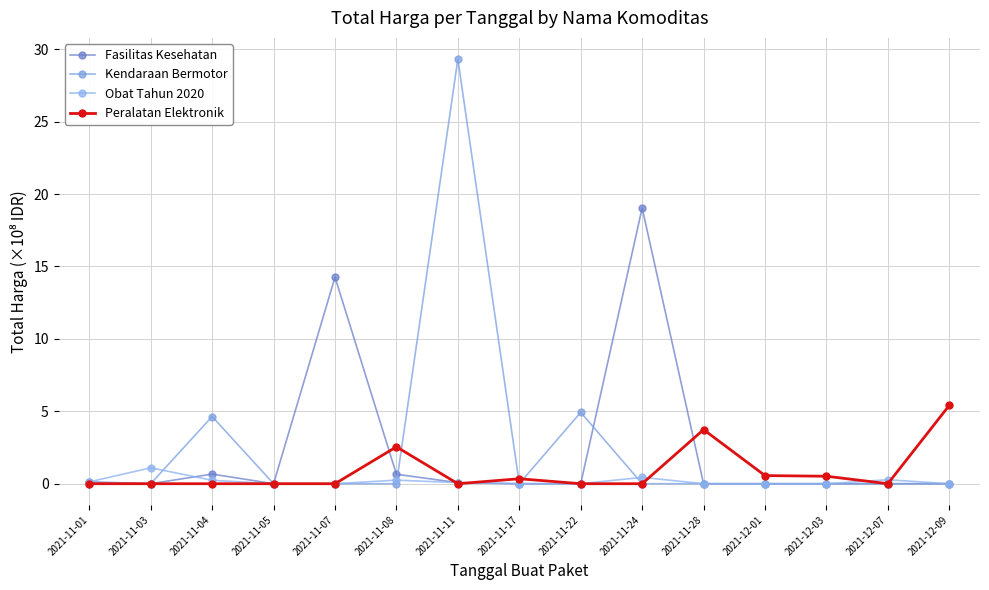

Which category has the highest value in the Fasilitas Kesehatan series?

2021-11-24